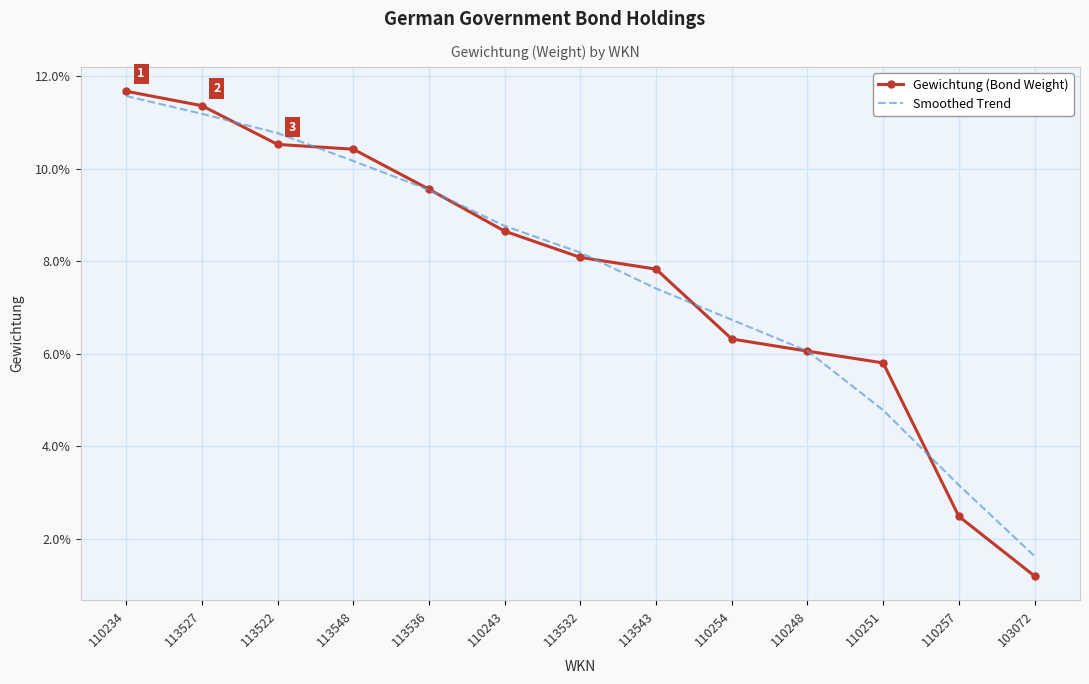

The Smoothed Trend series shows 0.1 at 110243. True or false?

True